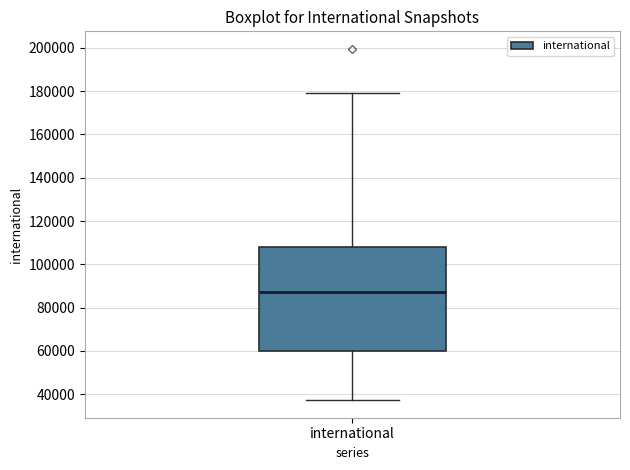

Transcribe this box plot: give where the median line is, the range the box spans, and where the two whiskers end, as read against the y-axis. The values are not printed on the chart, so give them approximately, as read against the axis.

median 88000, box 60000 to 108000, whiskers 38000 to 180000